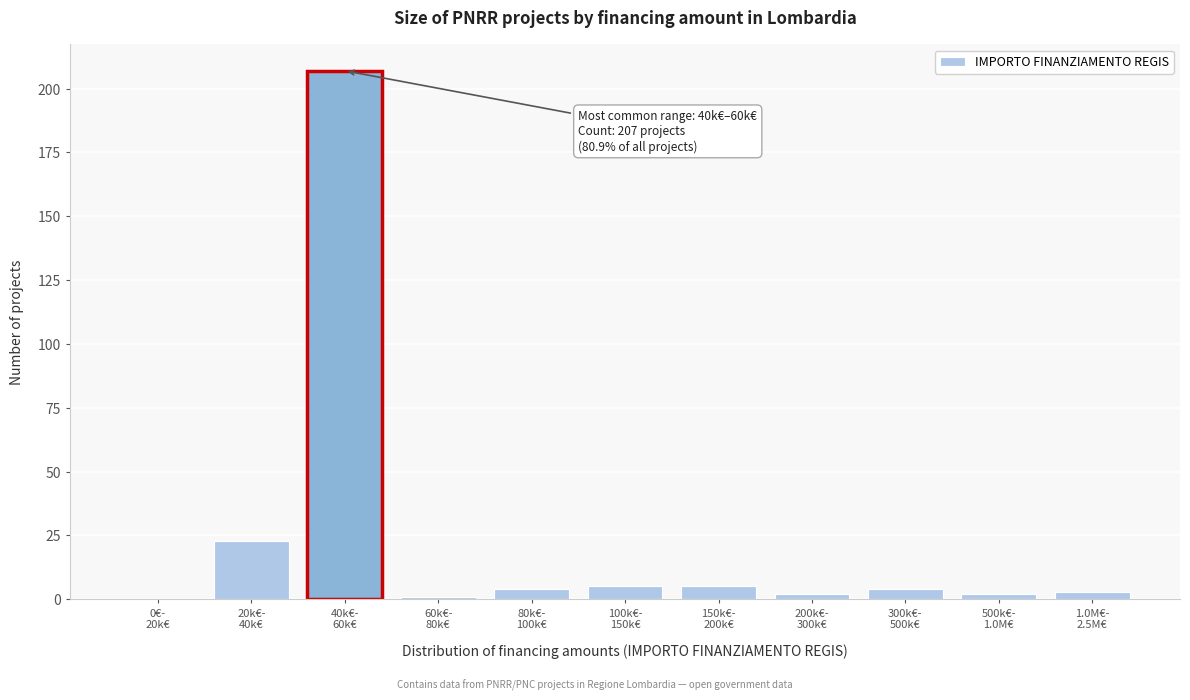

What is the sum of all values?

256